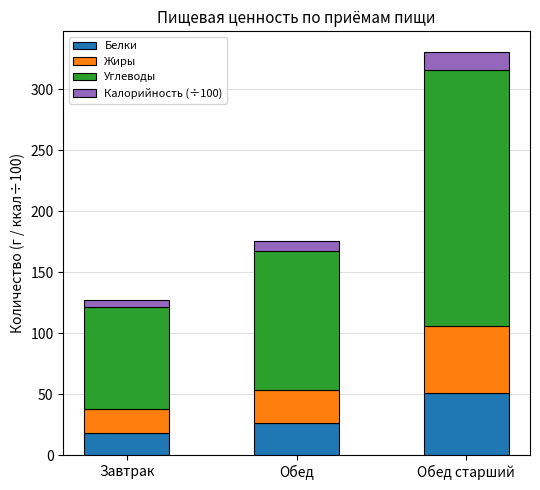

What is the average value of the Белки series?

31.5